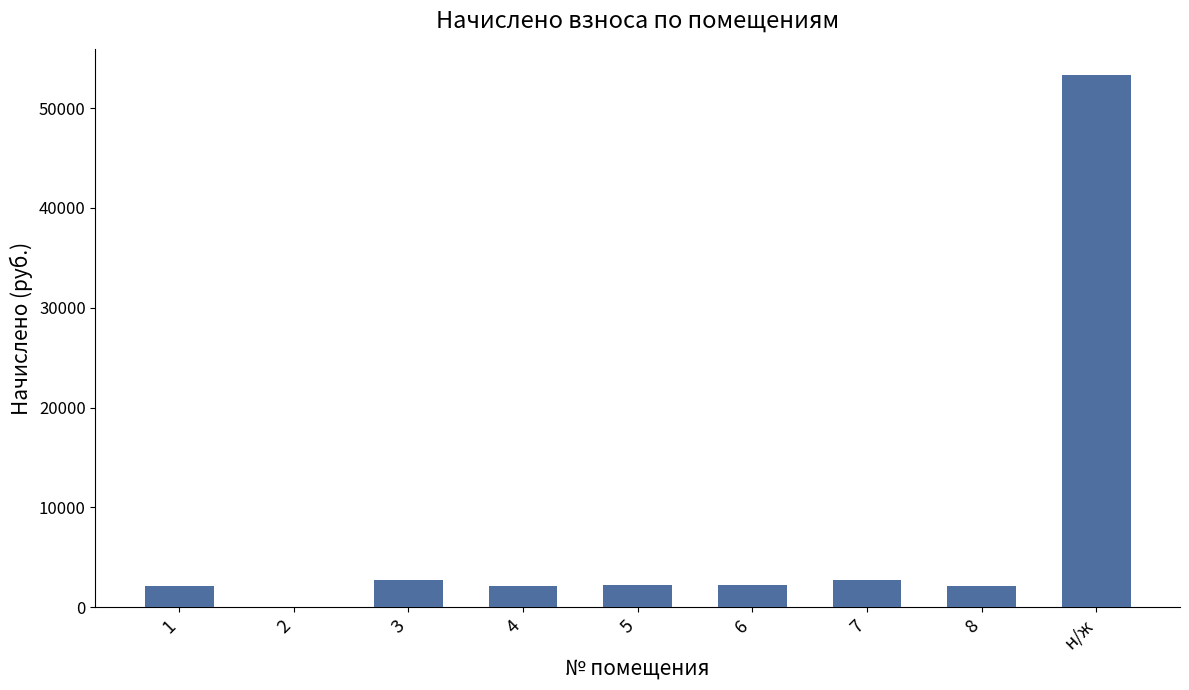

Where is the data nearest to the value 26633?

7